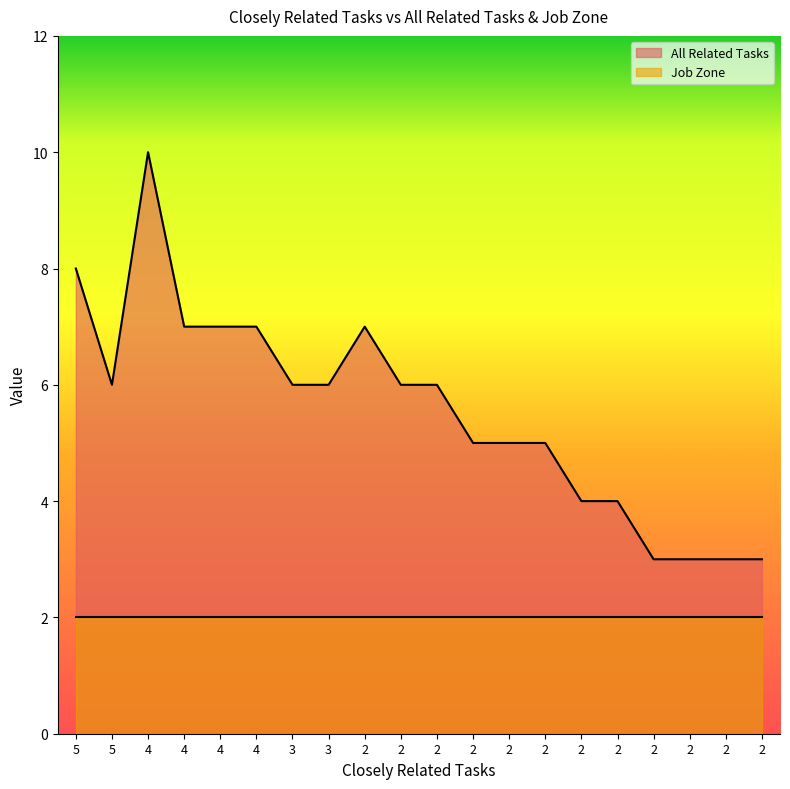

Rank the categories by value from highest to lowest.

4, 5, 4, 4, 4, 2, 5, 3, 3, 2, 2, 2, 2, 2, 2, 2, 2, 2, 2, 2